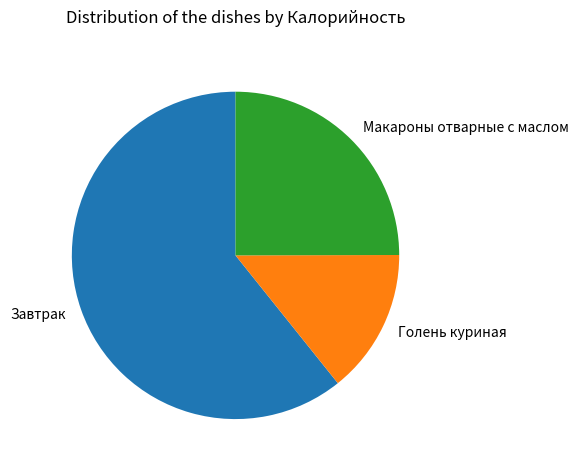

Is there any slice that represents more than half of the pie?

Yes